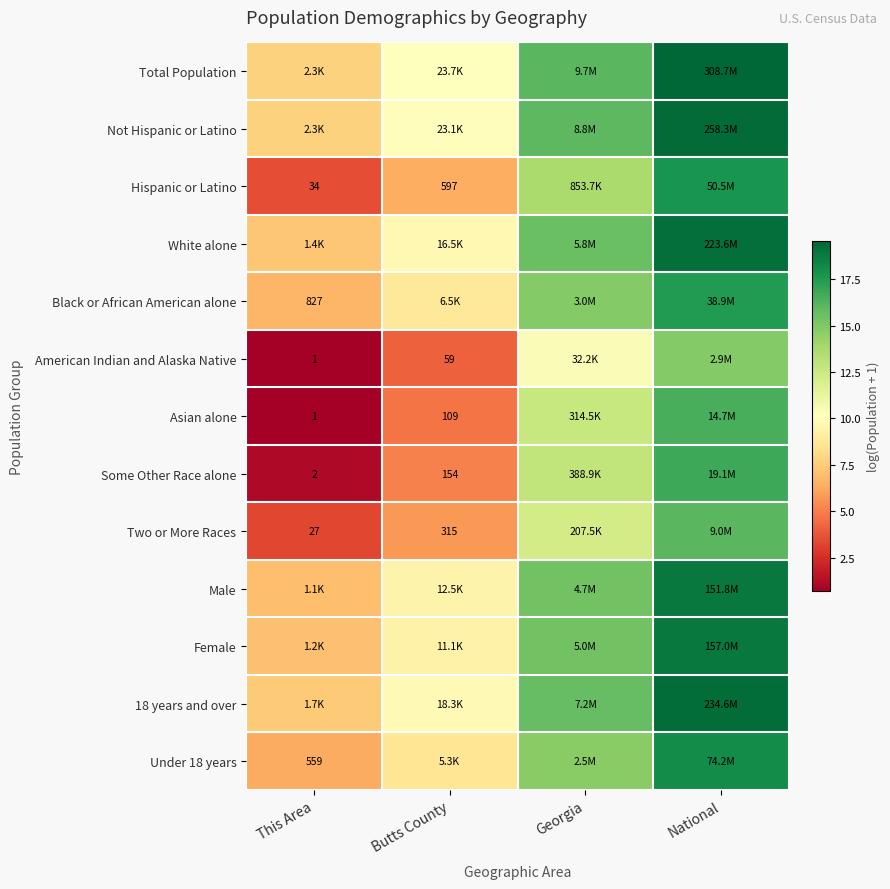

What is the sum of all Not Hispanic or Latino values?

53.1